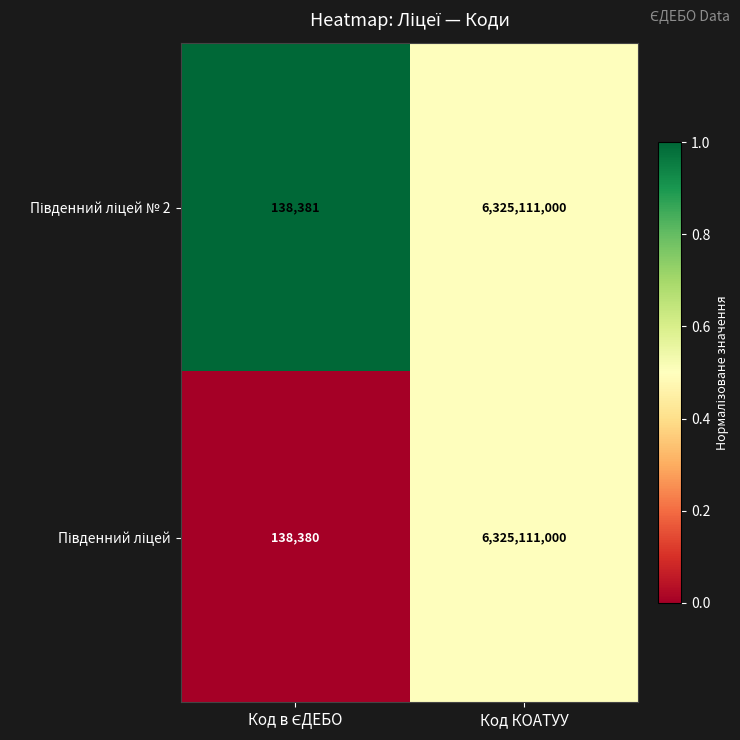

At which category is the sum across all series the highest?

Код КОАТУУ